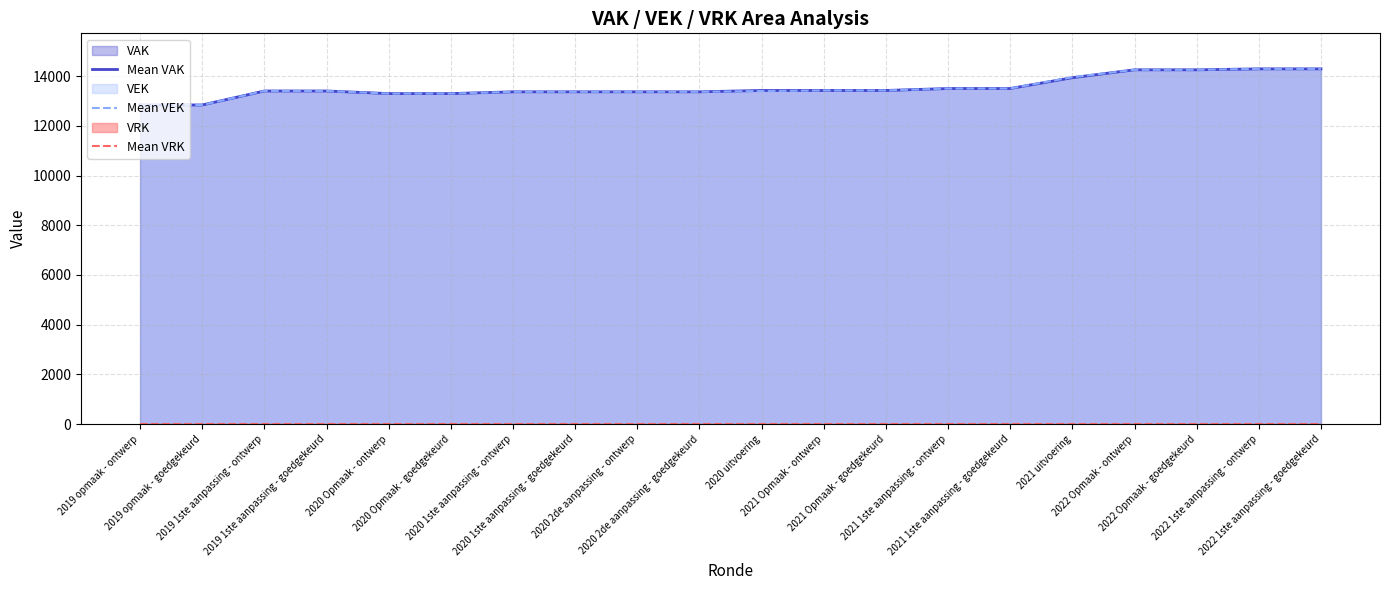

Reading left to right, what are all the values shown in this chart?

Mean VAK: 12838	12838	13400	13400	13296	13296	13367	13367	13367	13367	13421	13421	13421	13500	13500	13936	14252	14252	14290	14290
Mean VEK: 12838	12838	13400	13400	13296	13296	13367	13367	13367	13367	13401	13421	13421	13500	13500	13955	14252	14252	14290	14290
Mean VRK: 0	0	0	0	0	0	0	0	0	0	0	0	0	0	0	0	0	0	0	0